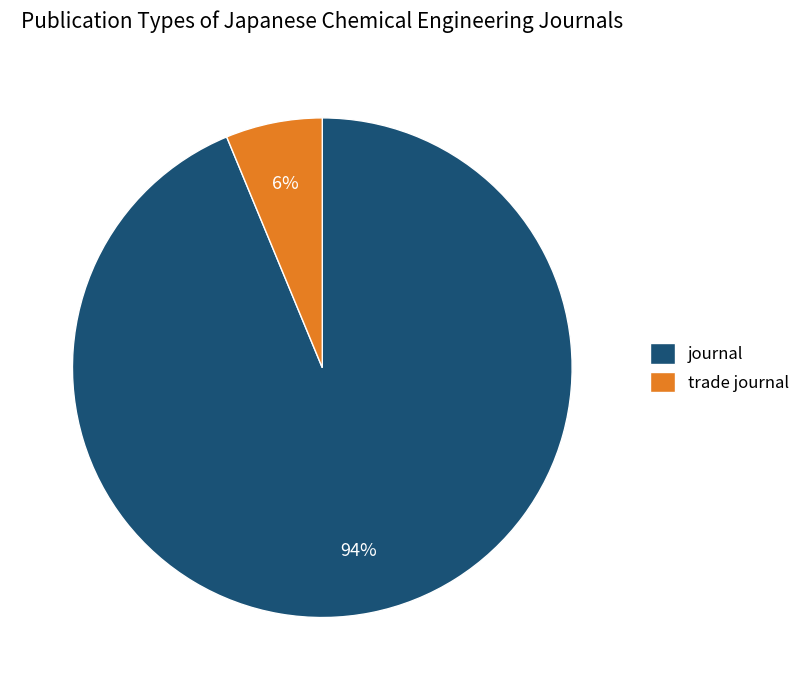

Which has a higher value, trade journal or journal?

journal